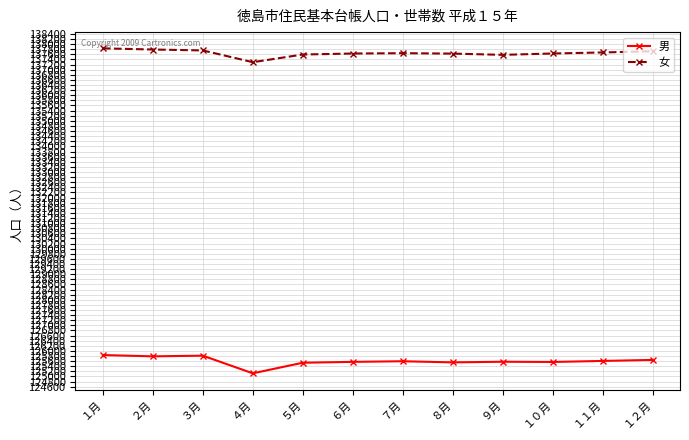

True or false: 女 and 男 cross at least once.

False